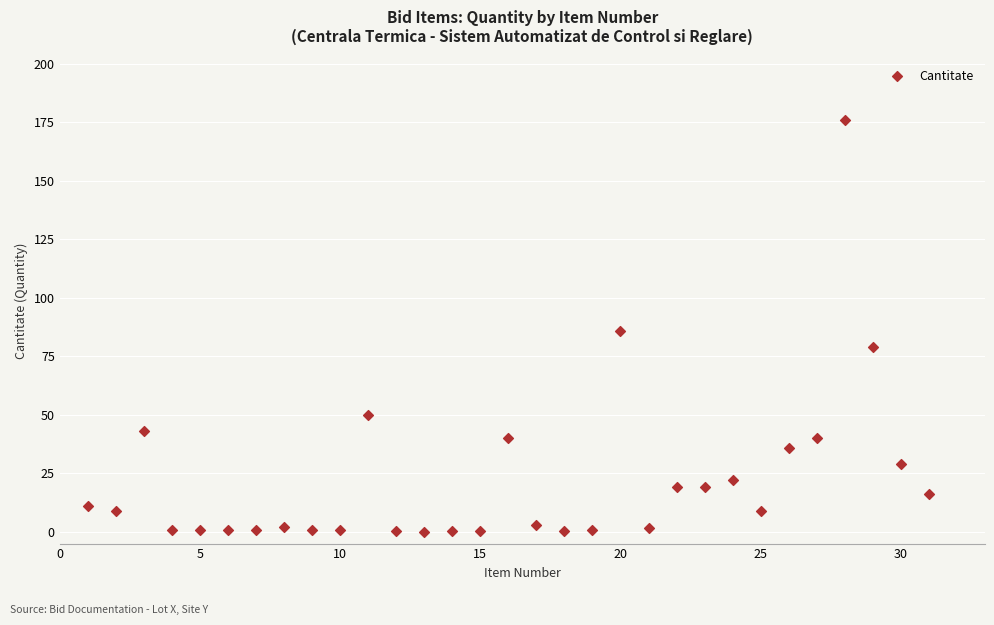

What is the range of X values (max minus min)?

30.0